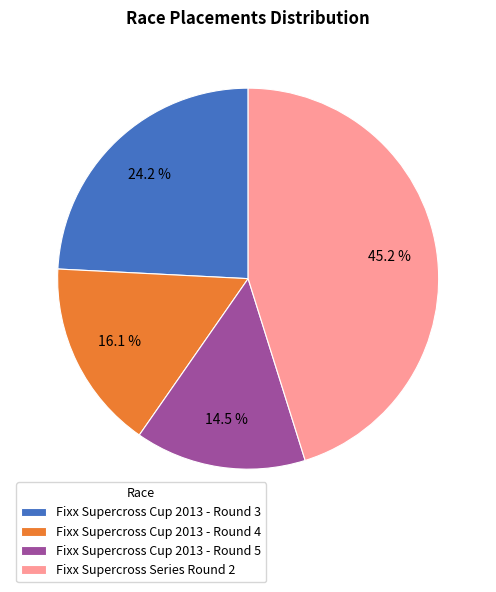

What percentage is NOT represented by Fixx Supercross Cup 2013 - Round 4?

83.9%